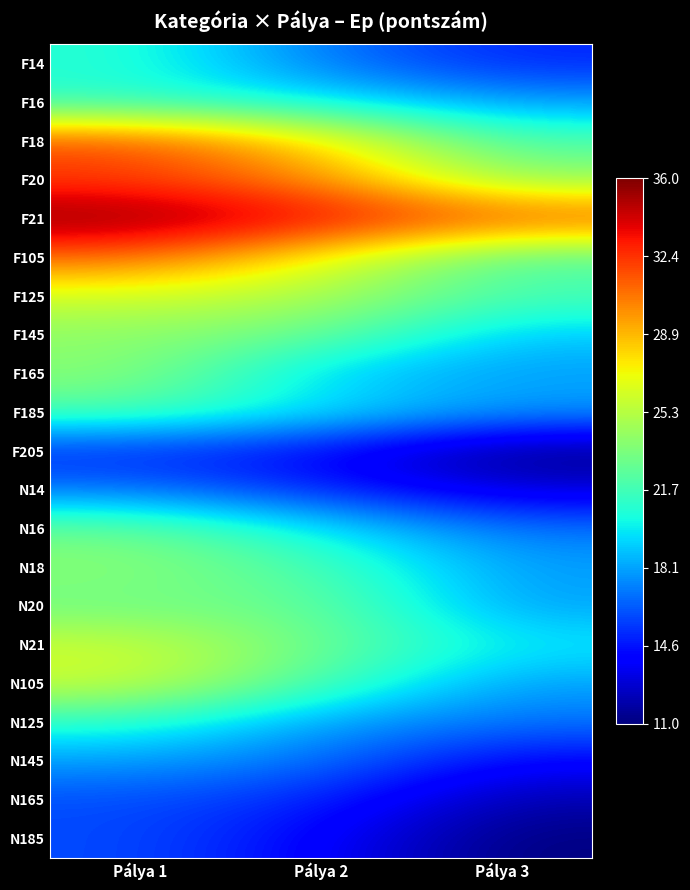

At Pálya 1, list the series in order from smallest to largest.

F205, N165, N185, N14, N145, F14, F16, N125, F185, N16, N20, F145, F165, N18, F125, N21, N105, F105, F18, F20, F21